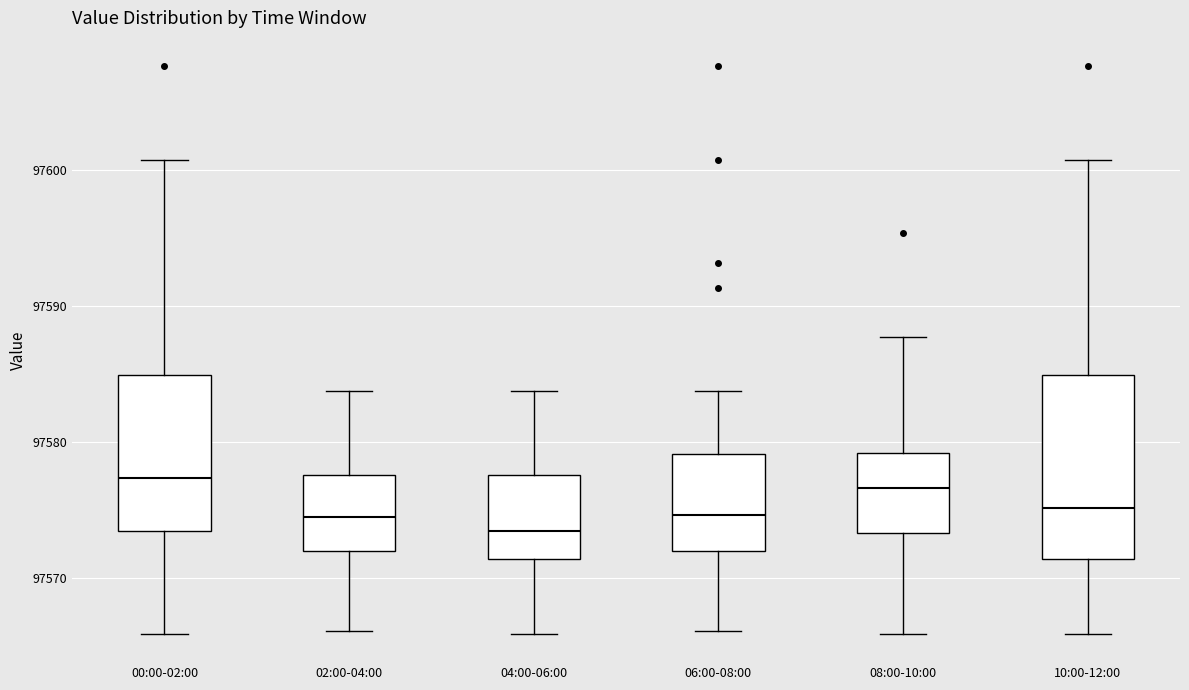

Comparing the boxes themselves (not the whiskers), which one is the tallest?

10:00-12:00